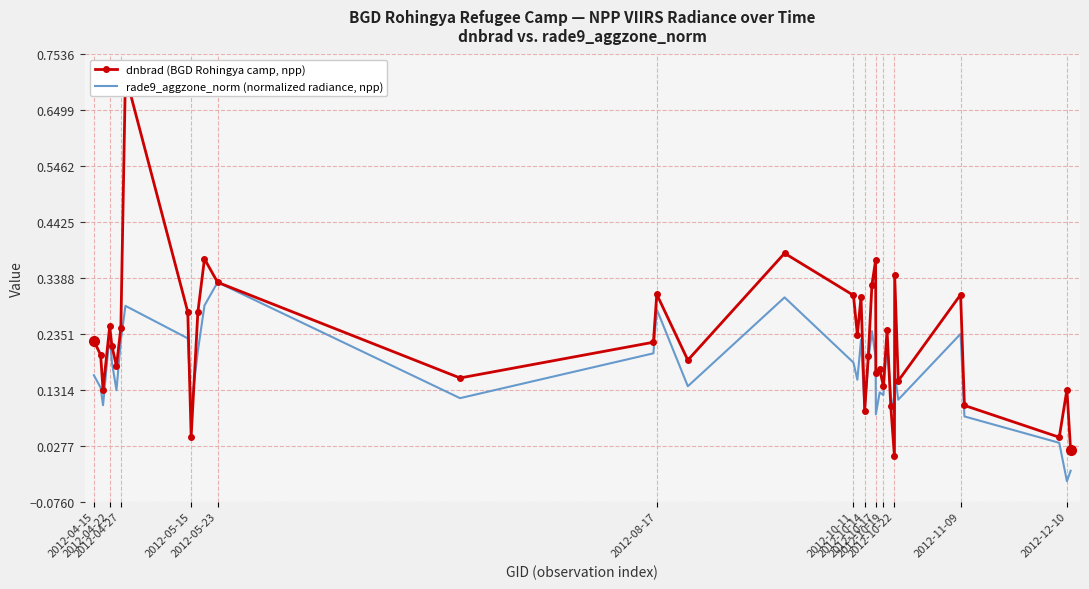

Is the value of dnbrad (BGD Rohingya camp, npp) at 17 greater than the value of rade9_aggzone_norm (normalized radiance, npp) at 27?

Yes